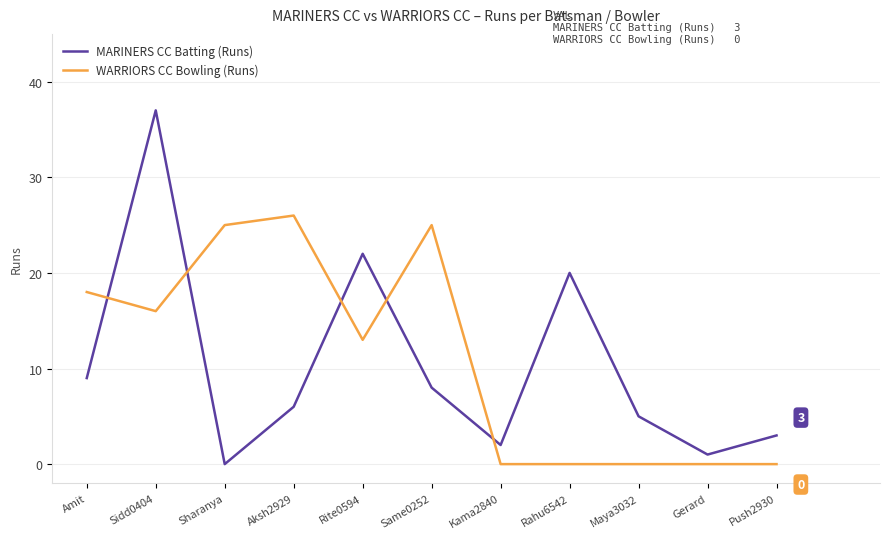

Which series has the largest range (max minus min)?

MARINERS CC Batting (Runs)